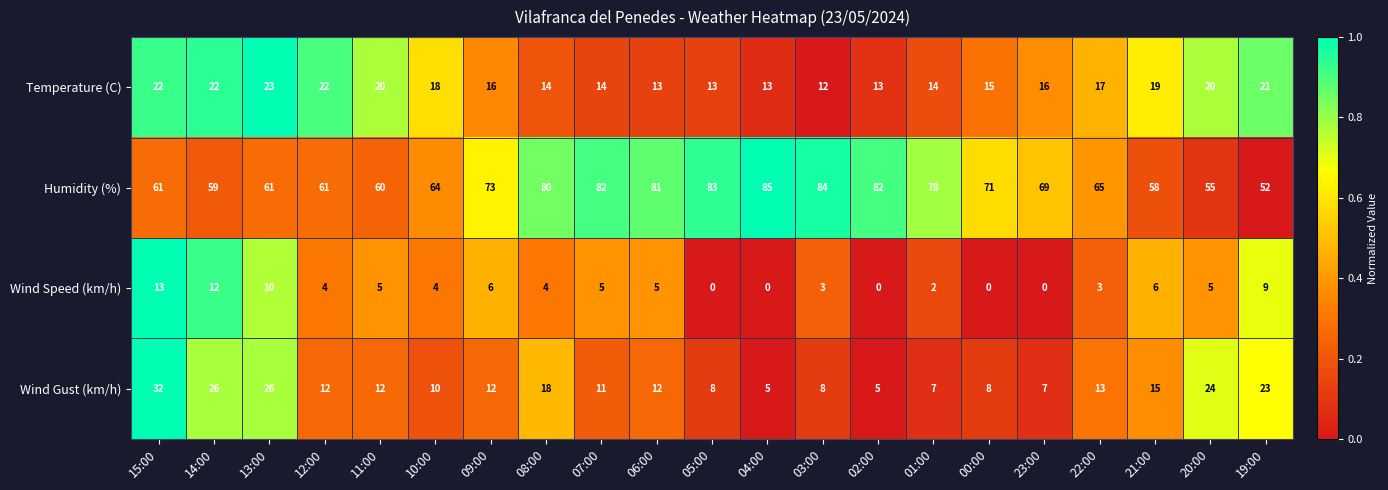

At which category is the sum across all series the highest?

15:00